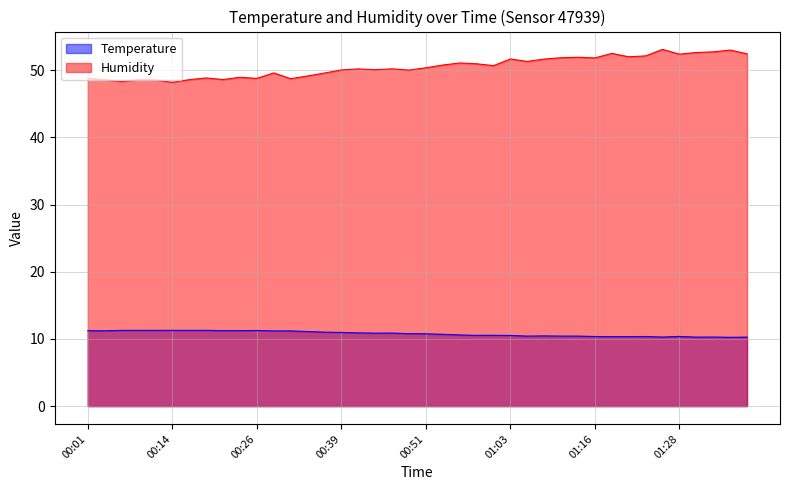

Where does the Humidity series first go above 50?

00:39